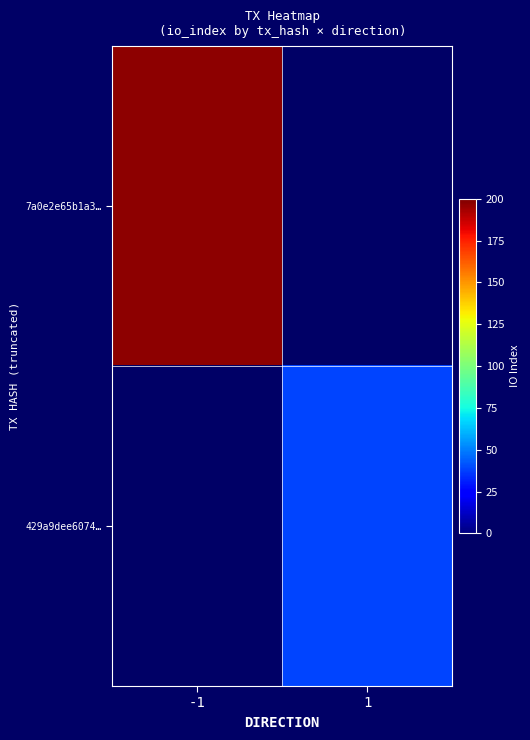

Is it true that 7a0e2e65b1a3… equals 271.4 at -1?

False